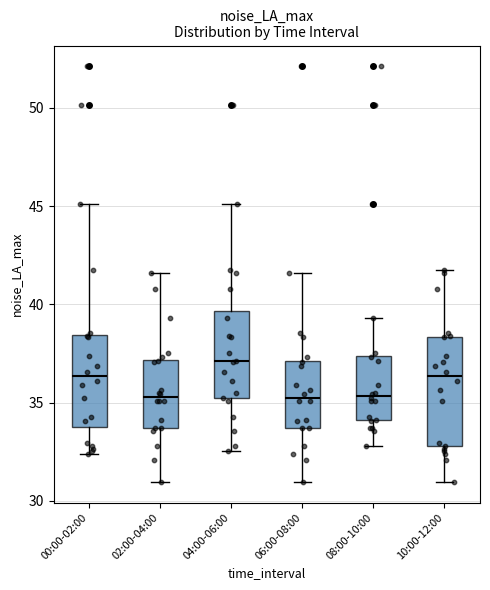

Reading left to right, transcribe this box plot: for each box, give where its median line is, the range the box spans, and where its two whiskers end, as read against the y-axis. The values are not printed on the chart, so give them approximately, as read against the axis.

00:00-02:00: median 36.5, box 34.0 to 38.5, whiskers 32.5 to 45.0
02:00-04:00: median 35.5, box 33.5 to 37.0, whiskers 31.0 to 41.5
04:00-06:00: median 37.0, box 35.0 to 39.5, whiskers 32.5 to 45.0
06:00-08:00: median 35.5, box 33.5 to 37.0, whiskers 31.0 to 41.5
08:00-10:00: median 35.5, box 34.0 to 37.5, whiskers 33.0 to 39.5
10:00-12:00: median 36.5, box 33.0 to 38.5, whiskers 31.0 to 42.0